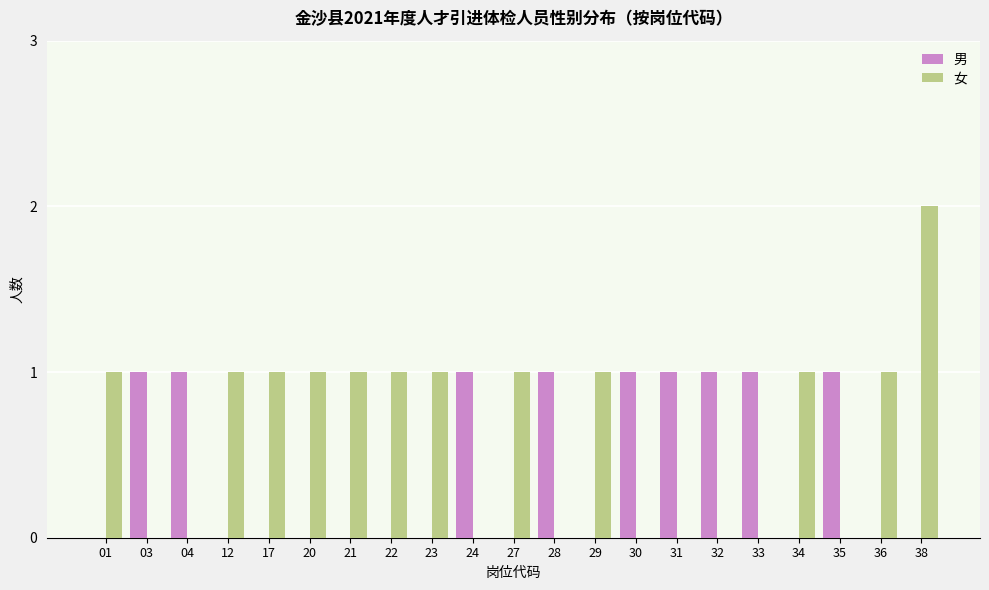

True or false: 女 has a value of 0 at 31.

True